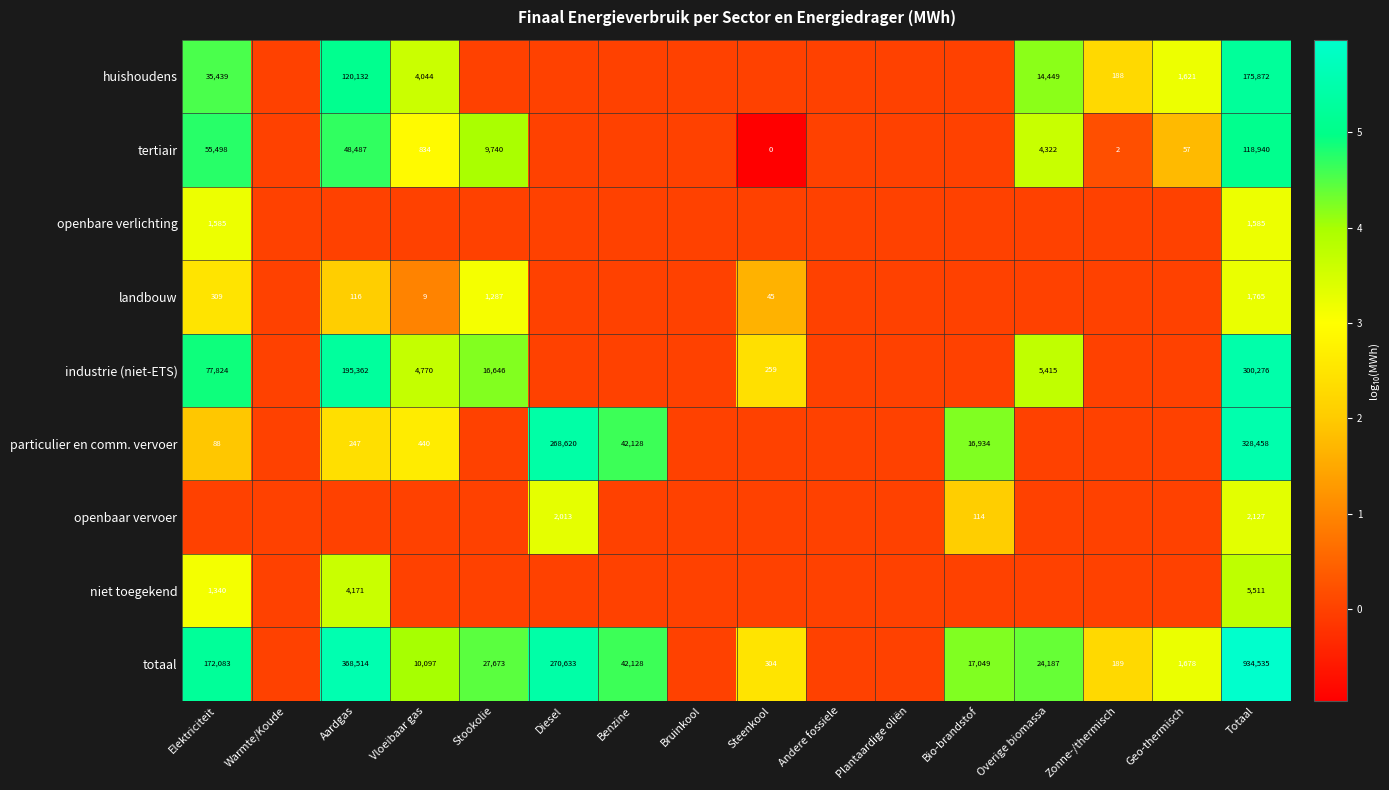

The huishoudens series shows 14449 at Overige biomassa. True or false?

True